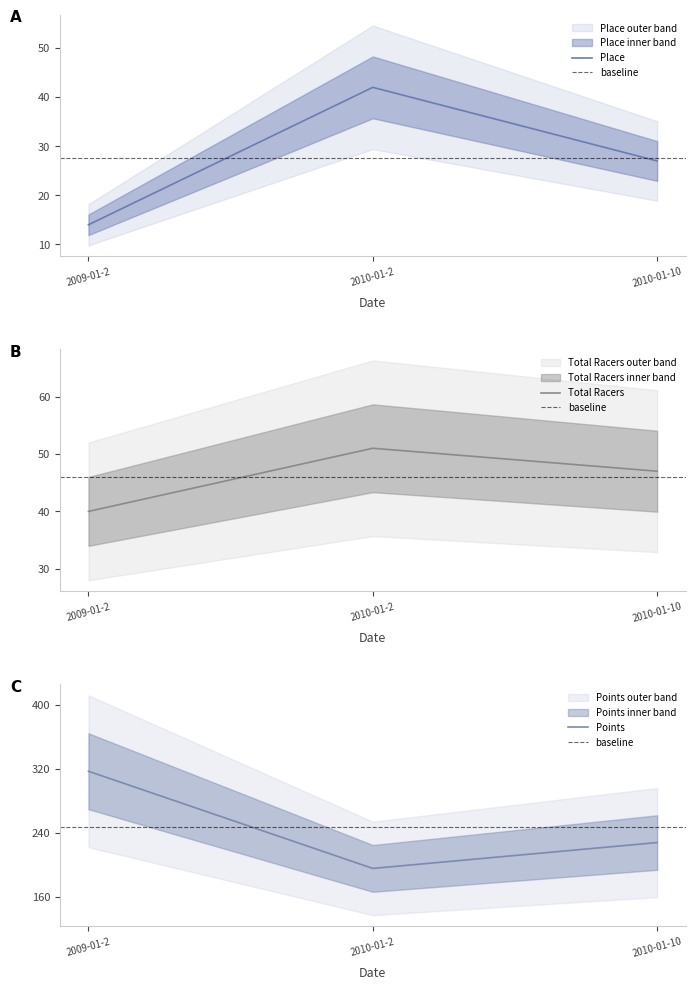

How many lines are shown in the chart?

3